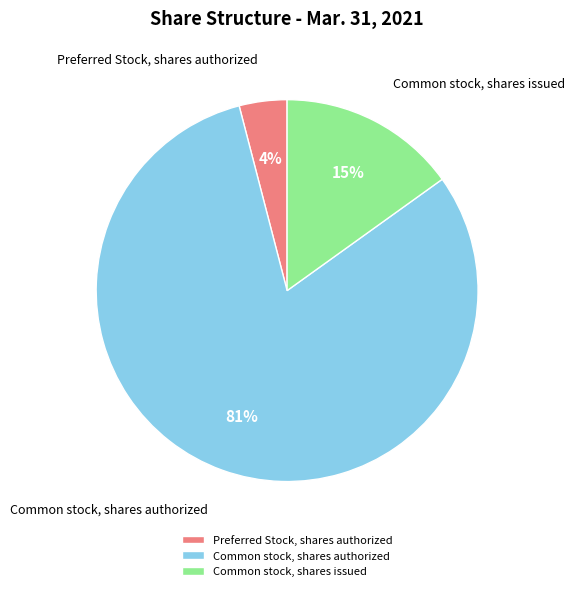

Count the number of slices in the pie.

3